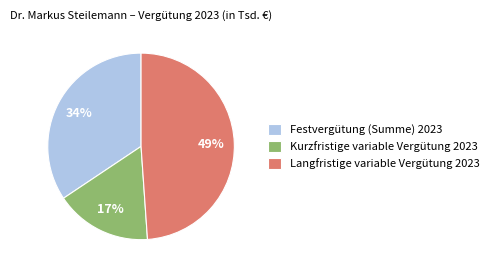

Is the sum of Festvergütung (Summe) 2023 and Langfristige variable Vergütung 2023 greater than half?

Yes